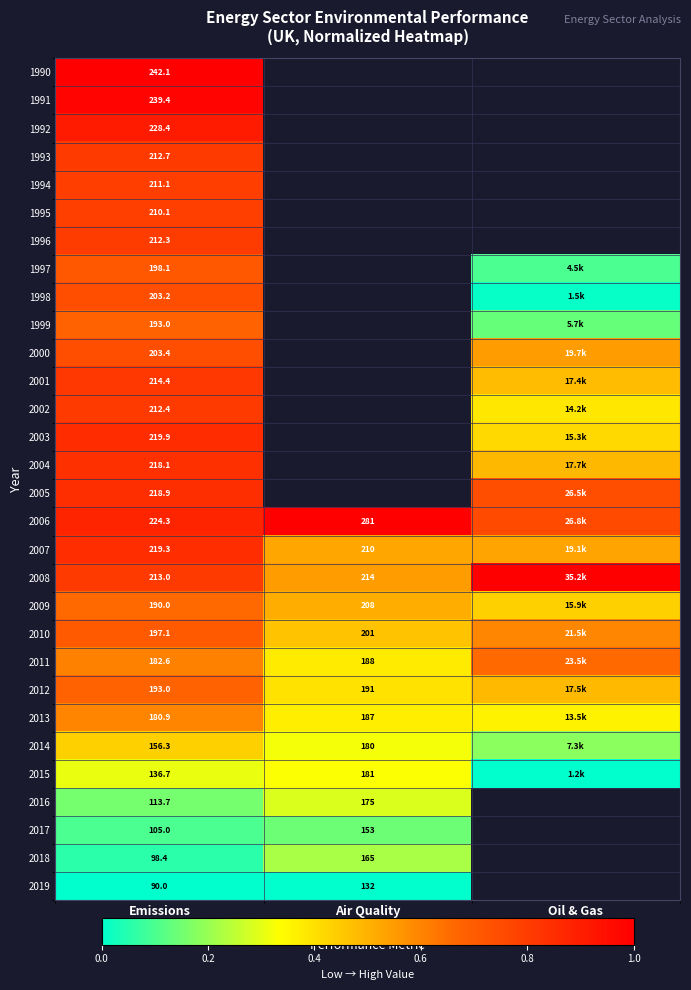

How many 2004 values are between 0 and 1?

2